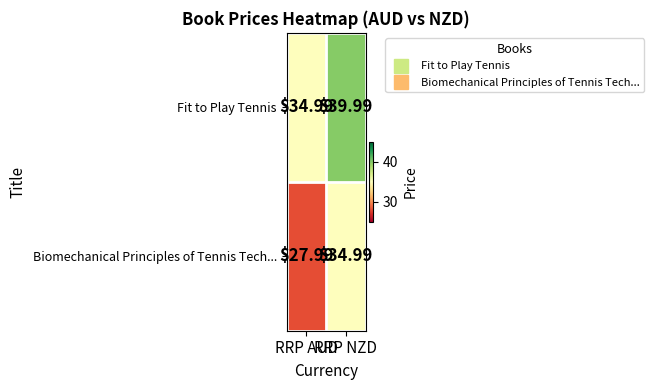

At how many categories does at least one series exceed 36?

1